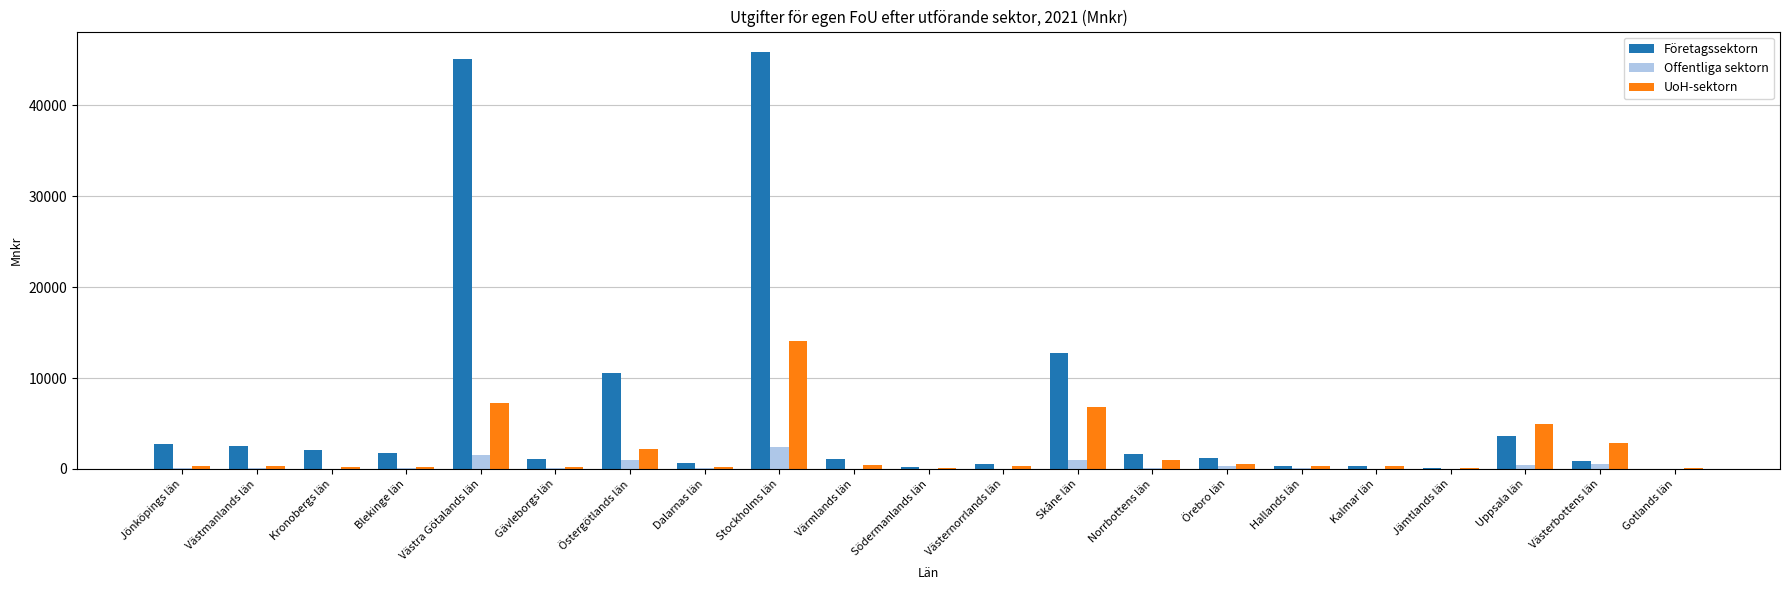

What is the maximum value for Företagssektorn?

45843